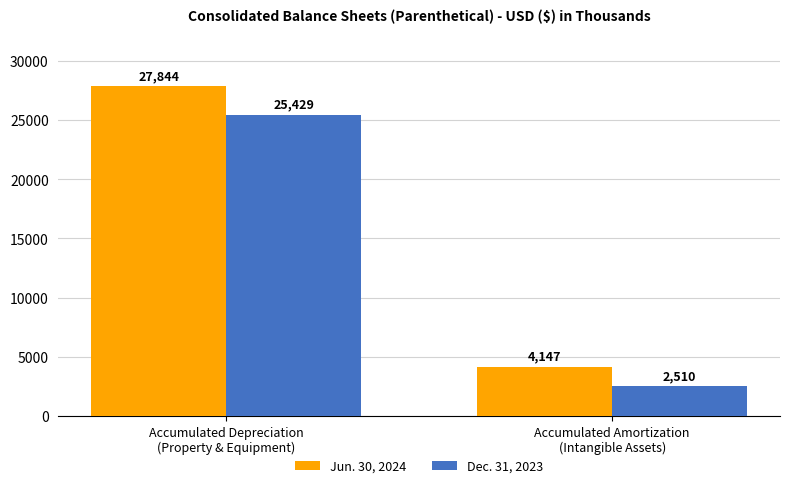

What is the maximum value for Jun. 30, 2024?

27844